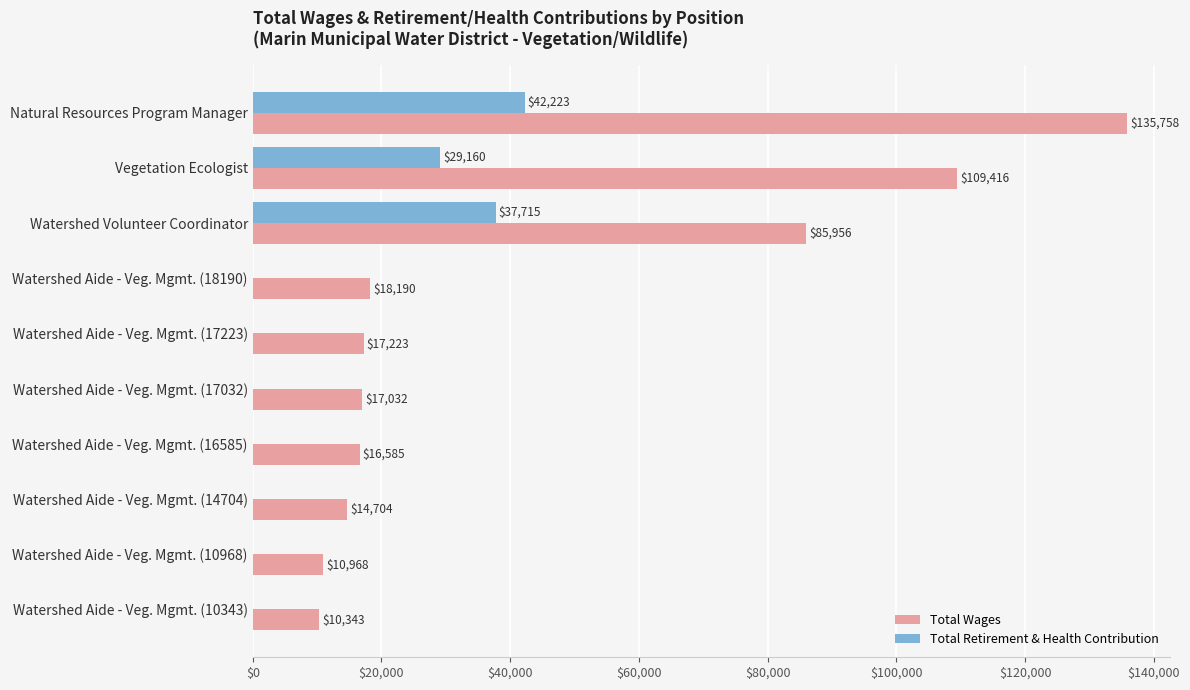

The Total Wages series shows 59071 at Watershed Volunteer Coordinator. True or false?

False